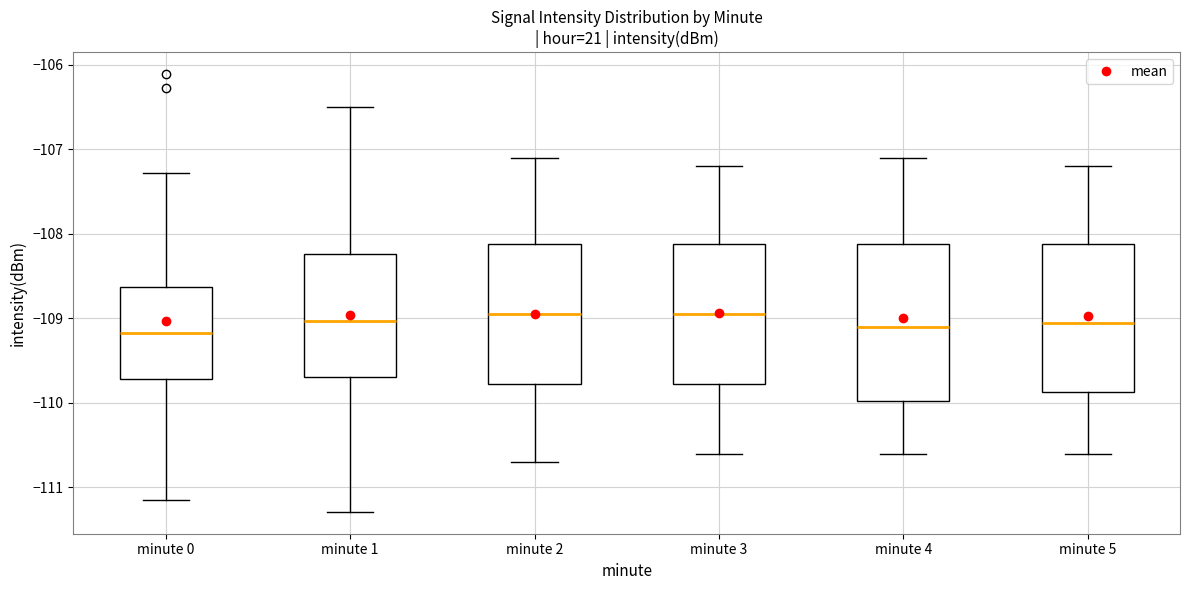

Reading left to right, read every box against the y-axis: the position of its median line, the range the box covers, and the ends of its whiskers. The values are not printed on the chart, so give them approximately, as read against the axis.

minute 0: median -109.2, box -109.7 to -108.6, whiskers -111.2 to -107.3
minute 1: median -109.0, box -109.7 to -108.2, whiskers -111.3 to -106.5
minute 2: median -108.9, box -109.8 to -108.1, whiskers -110.7 to -107.1
minute 3: median -108.9, box -109.8 to -108.1, whiskers -110.6 to -107.2
minute 4: median -109.1, box -110.0 to -108.1, whiskers -110.6 to -107.1
minute 5: median -109.0, box -109.9 to -108.1, whiskers -110.6 to -107.2